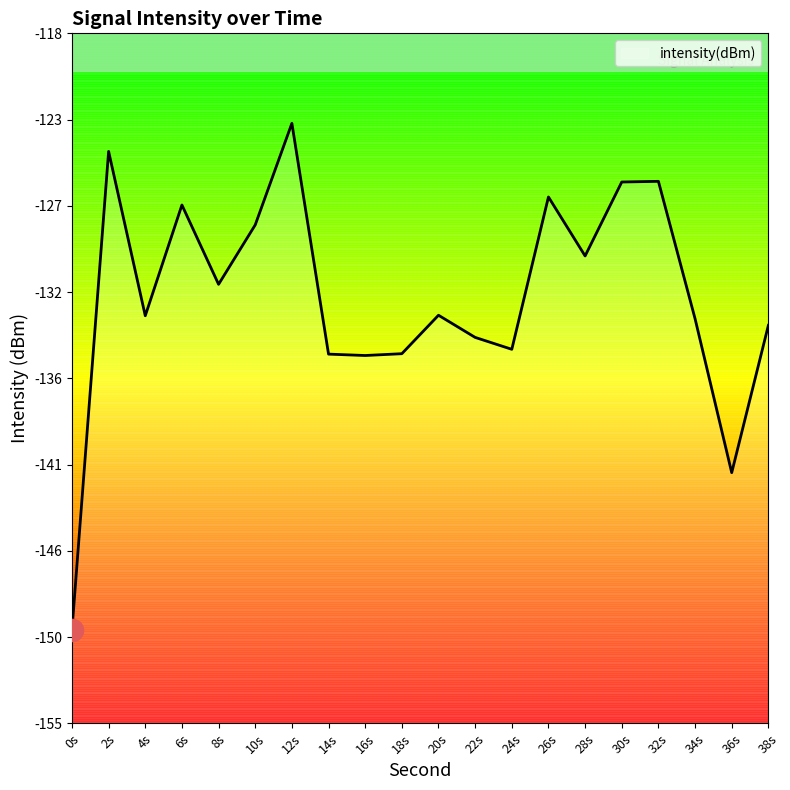

What is the smallest value displayed?

-150.0